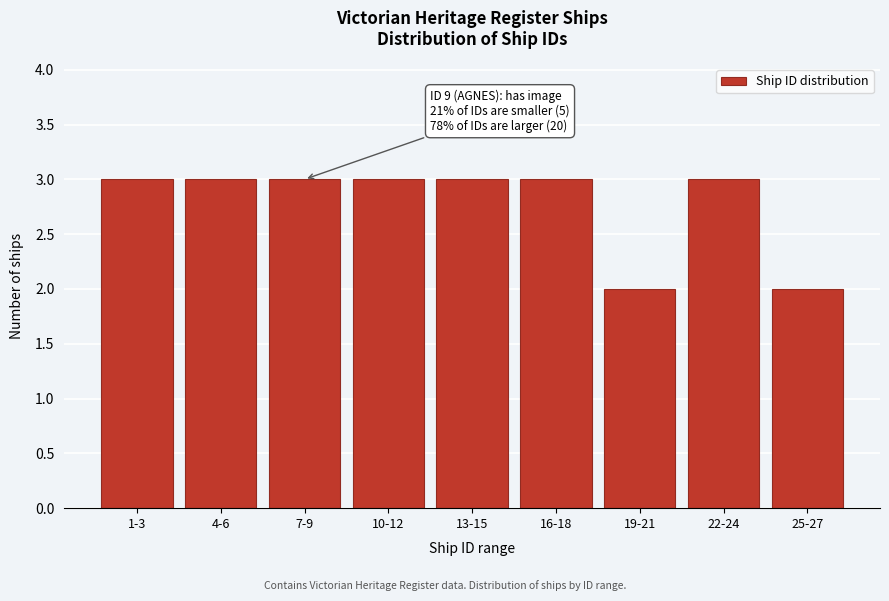

Reading right to left, what are all the values shown in this chart?

2	3	2	3	3	3	3	3	3